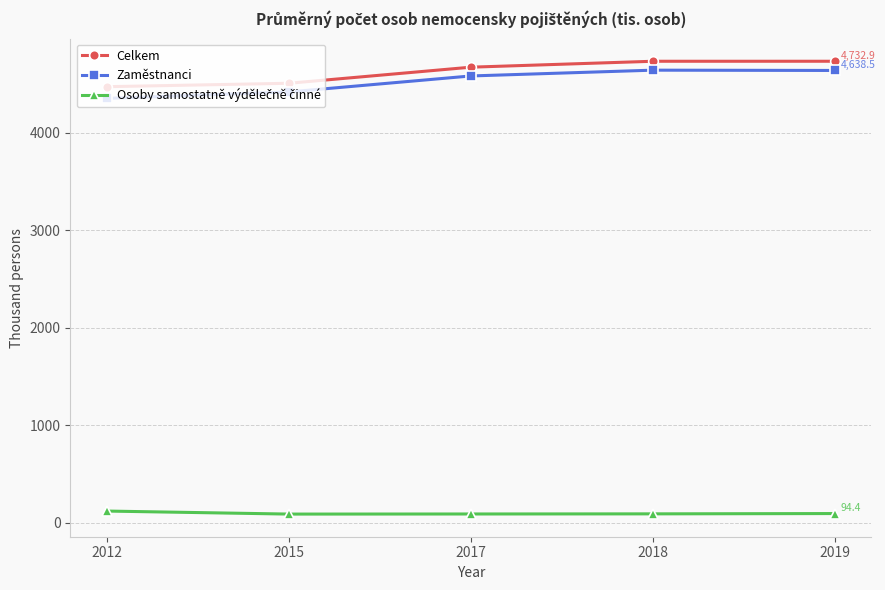

What is the lowest value of the Celkem series?

4472.0